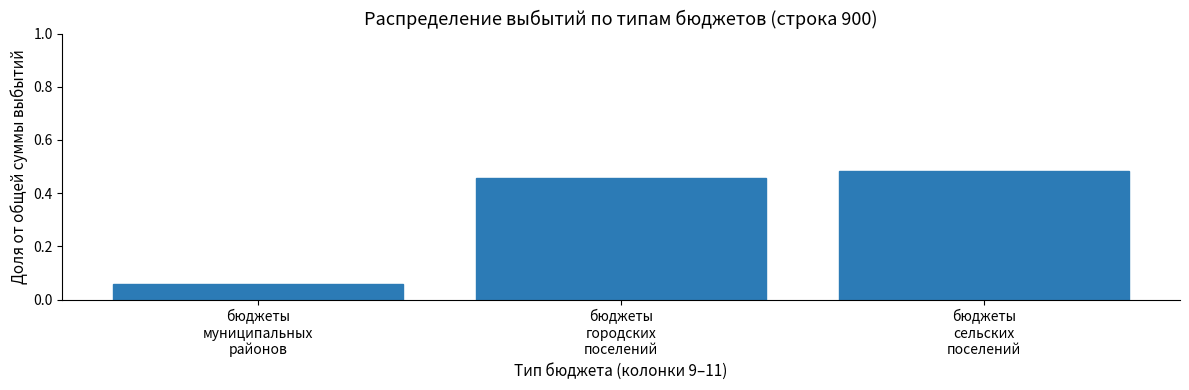

Count the values in the range 0 to 1.

3